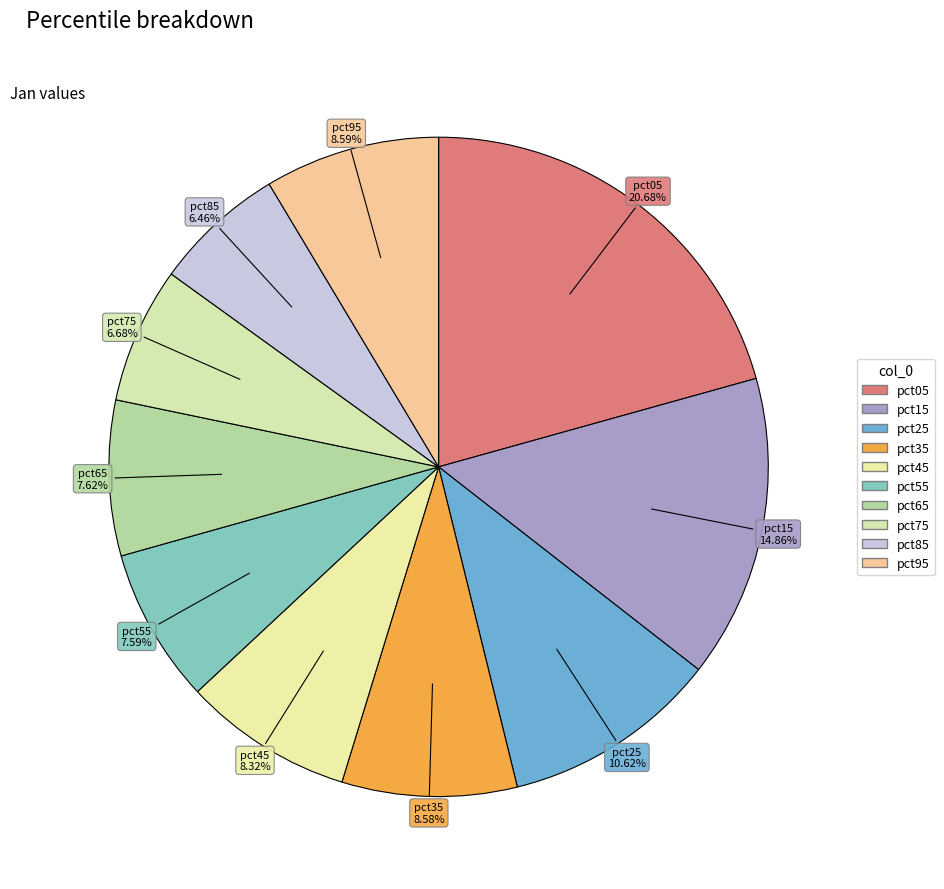

How many slices are in this pie chart?

10